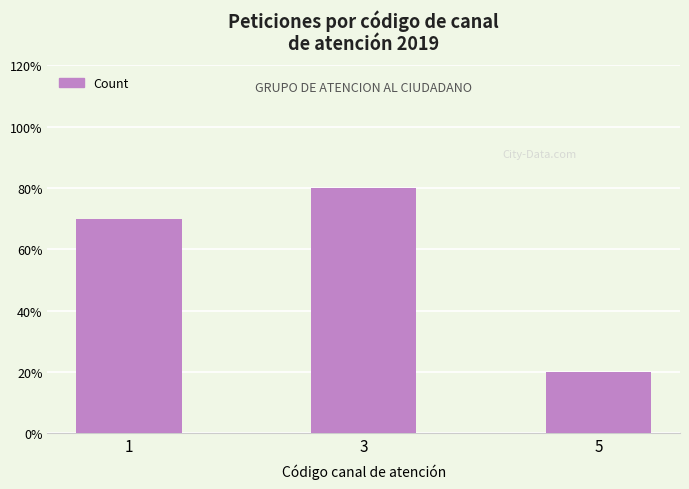

Are the bars horizontal?

No